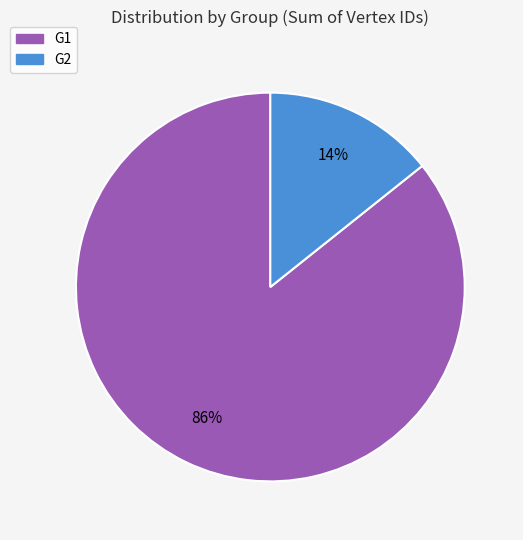

True or false: G2 accounts for 14% of the total.

True